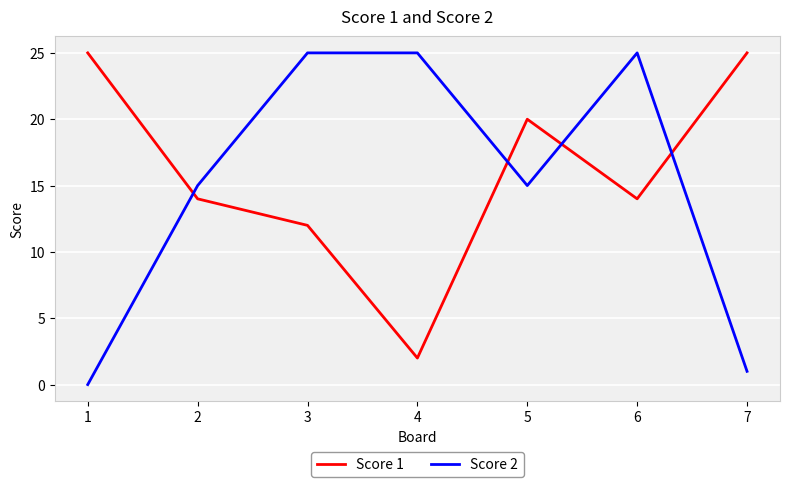

At which category is the sum across all series the highest?

6